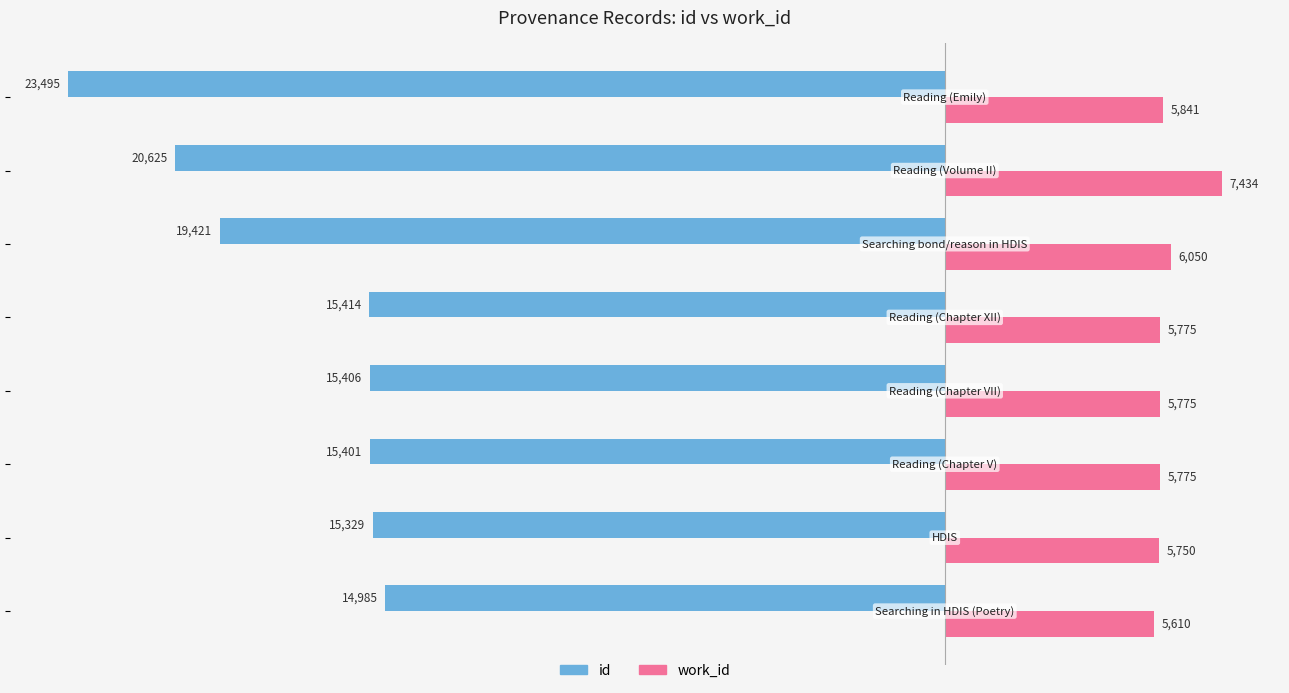

Which series has the largest range (max minus min)?

id